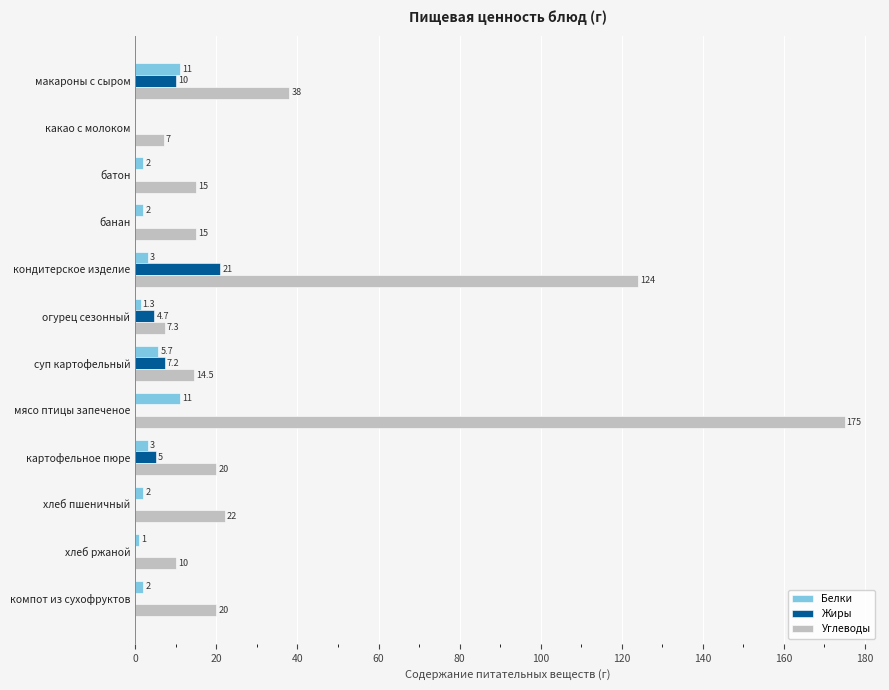

Count the number of data series in this chart.

3